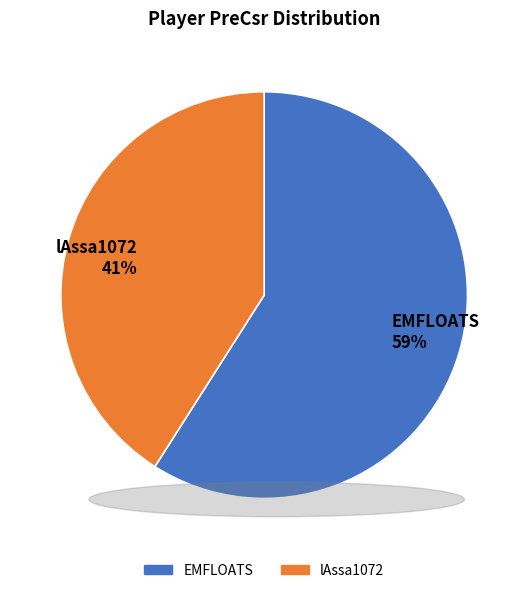

Combined, do EMFLOATS and lAssa1072 account for over 50%?

Yes